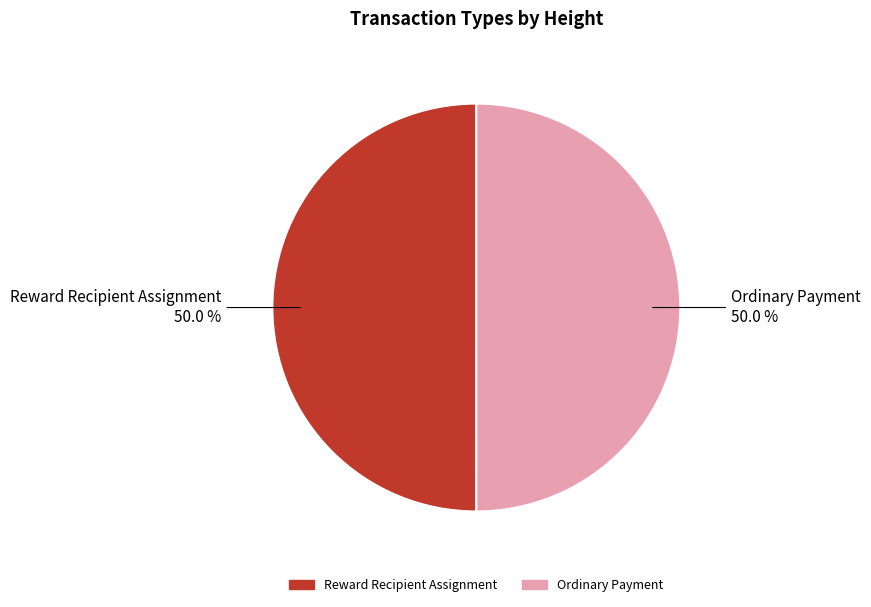

Do Reward Recipient Assignment and Ordinary Payment together represent more than half of the pie?

Yes